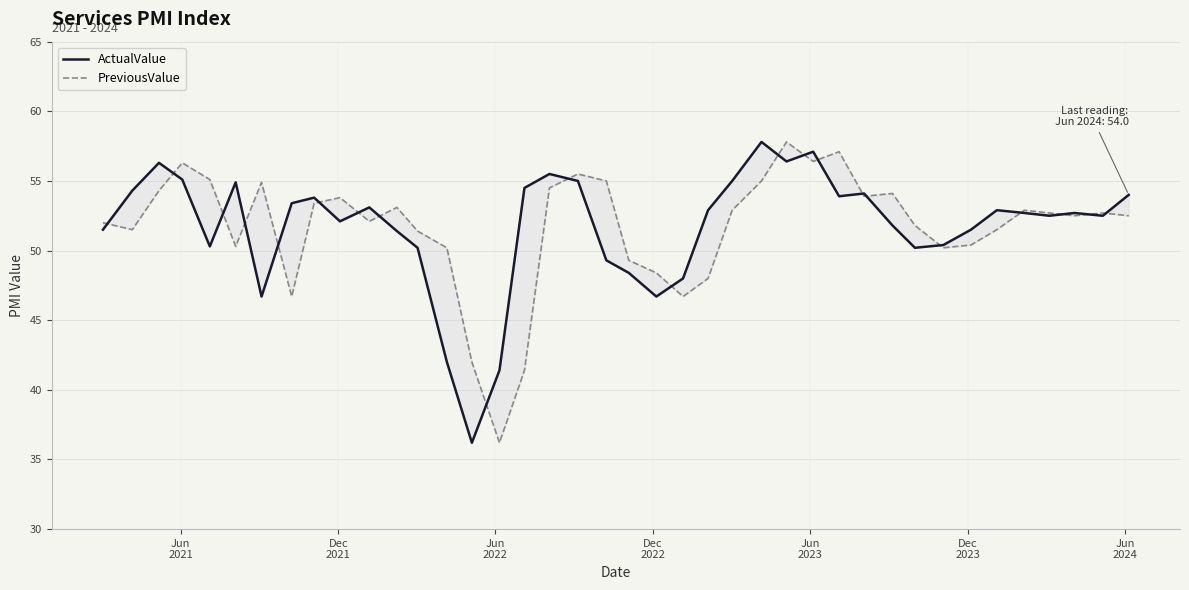

Reading left to right, list all the values displayed in this chart.

ActualValue: 51.5	54.3	56.3	55.1	50.3	54.9	46.7	53.4	53.8	52.1	53.1	51.4	50.2	42.0	36.2	41.4	54.5	55.5	55.0	49.3	48.4	46.7	48.0	52.9	55.0	57.8	56.4	57.1	53.9	54.1	51.8	50.2	50.4	51.5	52.9	52.7	52.5	52.7	52.5	54.0
PreviousValue: 52.0	51.5	54.3	56.3	55.1	50.3	54.9	46.7	53.4	53.8	52.1	53.1	51.4	50.2	42.0	36.2	41.4	54.5	55.5	55.0	49.3	48.4	46.7	48.0	52.9	55.0	57.8	56.4	57.1	53.9	54.1	51.8	50.2	50.4	51.5	52.9	52.7	52.5	52.7	52.5